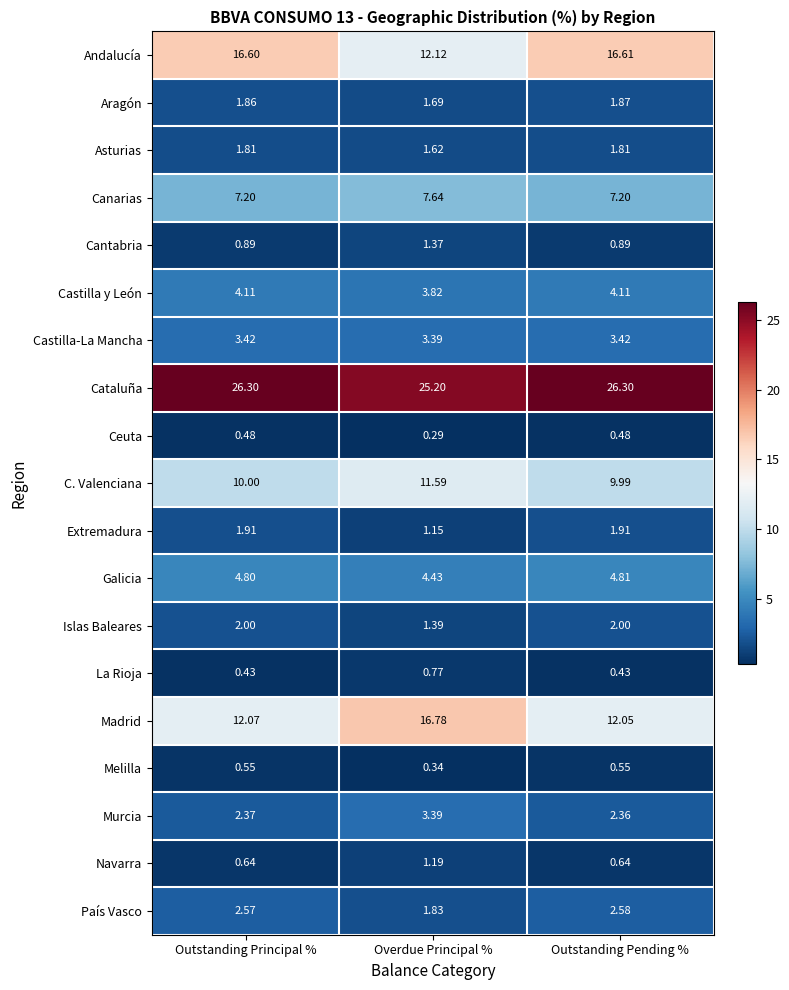

Between Outstanding Principal % and Outstanding Pending %, which series saw the biggest shift?

Madrid